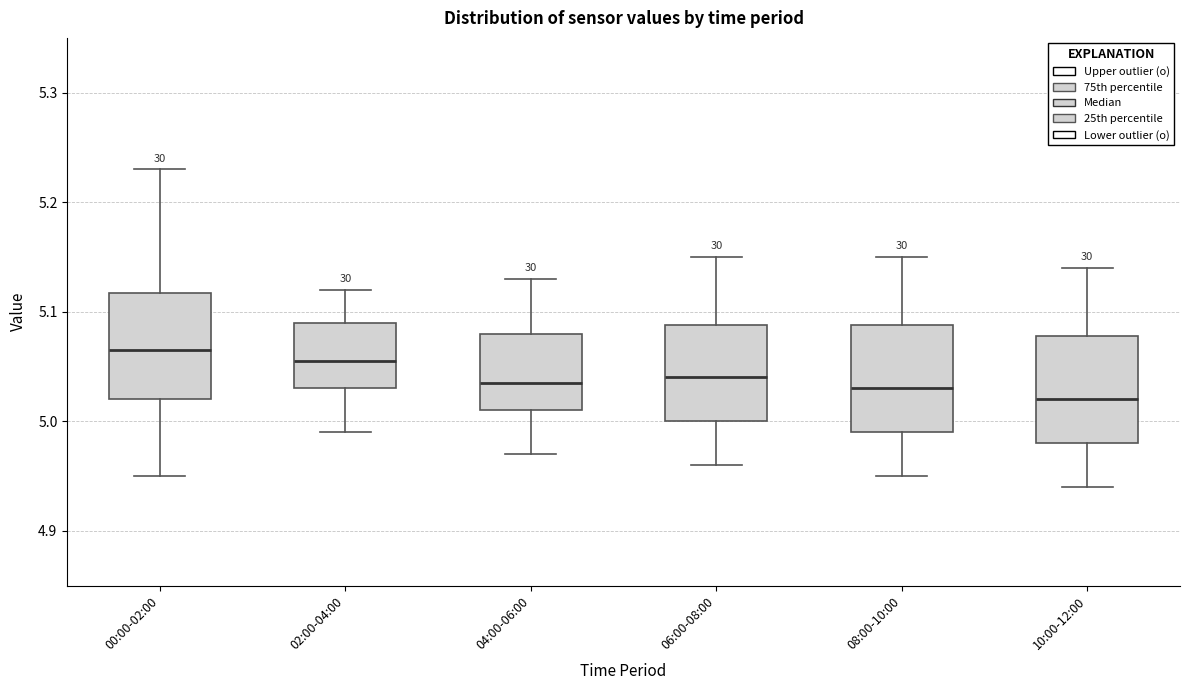

Reading left to right, transcribe this box plot: for each box, give where its median line is, the range the box spans, and where its two whiskers end, as read against the y-axis. The values are not printed on the chart, so give them approximately, as read against the axis.

00:00-02:00: median 5.07, box 5.02 to 5.12, whiskers 4.95 to 5.23
02:00-04:00: median 5.06, box 5.03 to 5.09, whiskers 4.99 to 5.12
04:00-06:00: median 5.04, box 5.01 to 5.08, whiskers 4.97 to 5.13
06:00-08:00: median 5.04, box 5.00 to 5.09, whiskers 4.96 to 5.15
08:00-10:00: median 5.03, box 4.99 to 5.09, whiskers 4.95 to 5.15
10:00-12:00: median 5.02, box 4.98 to 5.08, whiskers 4.94 to 5.14